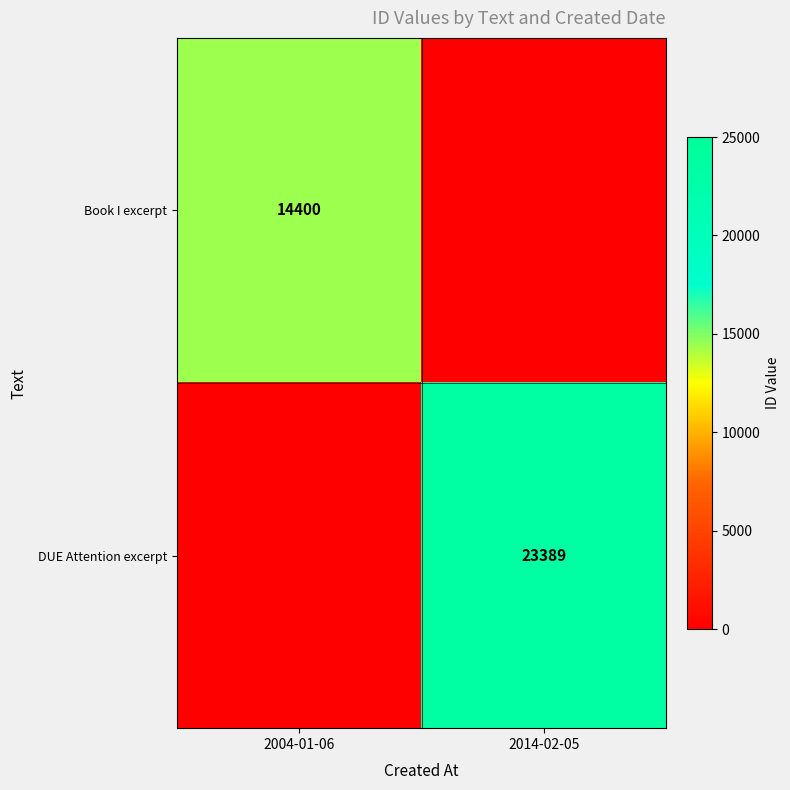

The value of DUE Attention excerpt at 2014-02-05 is 23389. True or false?

True